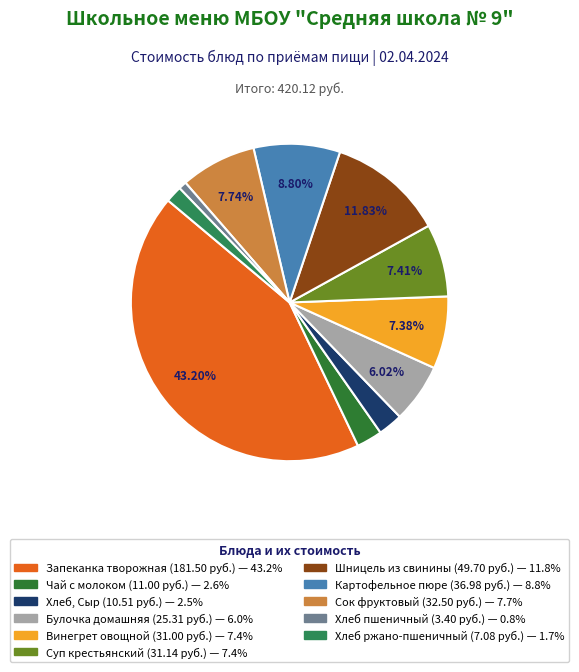

To the nearest percent, what is the average slice percentage?

9%